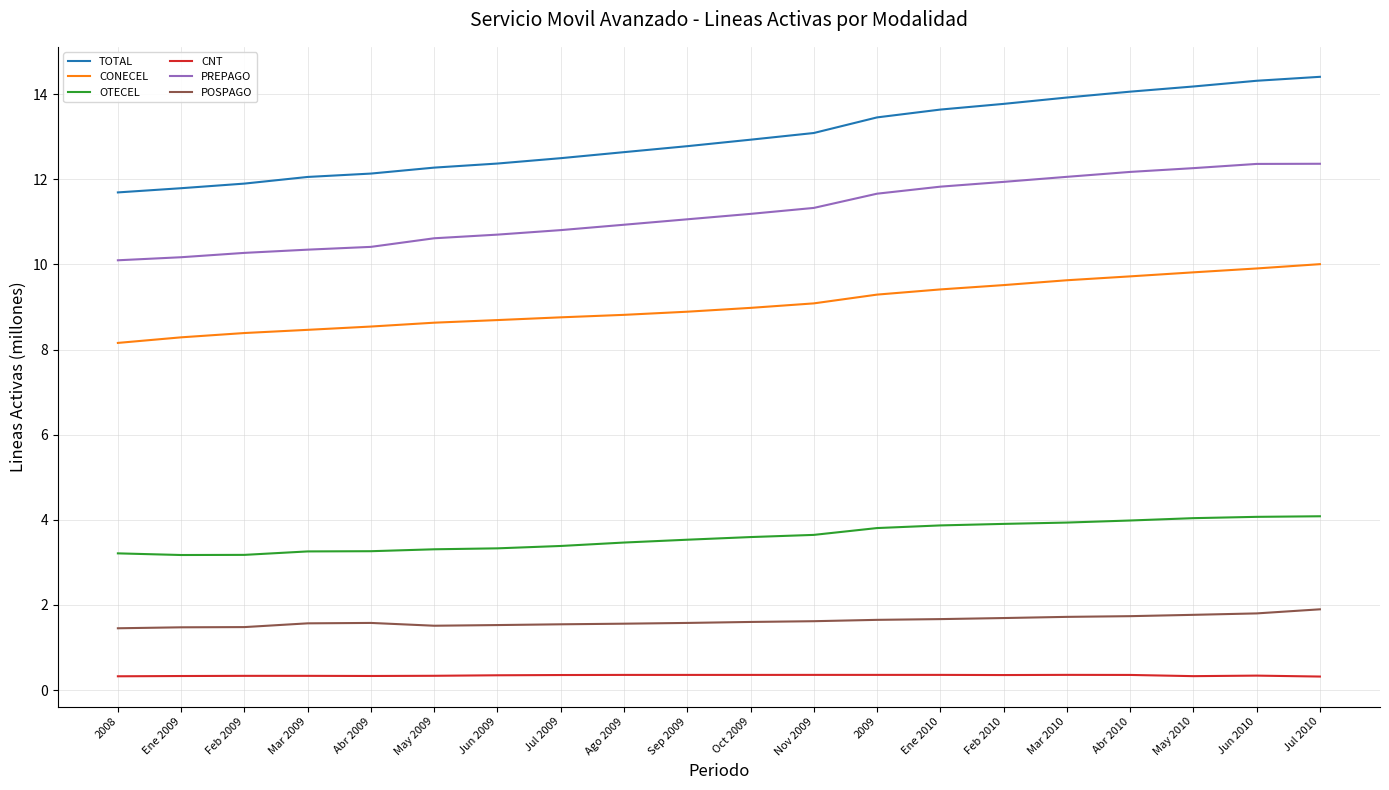

True or false: CNT and OTECEL intersect in this chart.

False